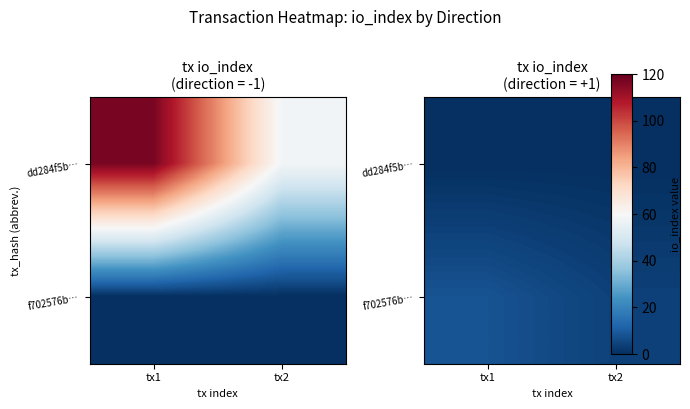

The value of f702576b… at tx1 is 8. True or false?

True